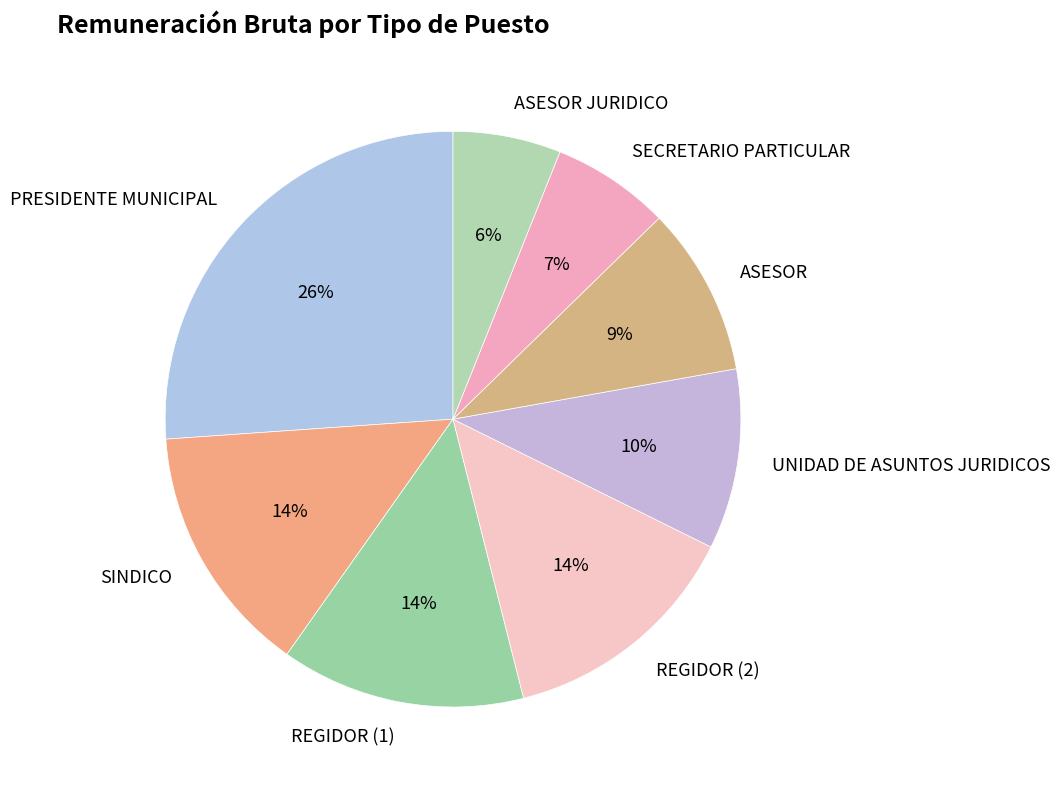

How many segments does this pie chart have?

8